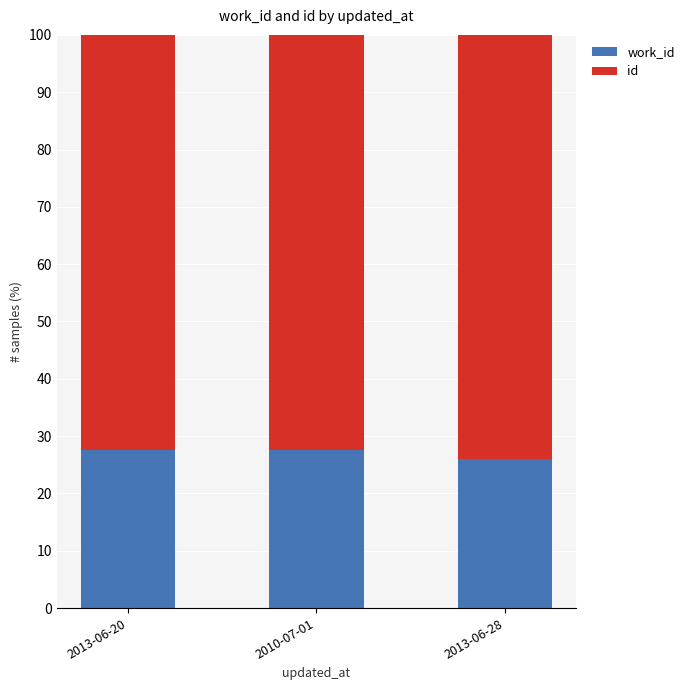

Does the chart contain any negative values?

No